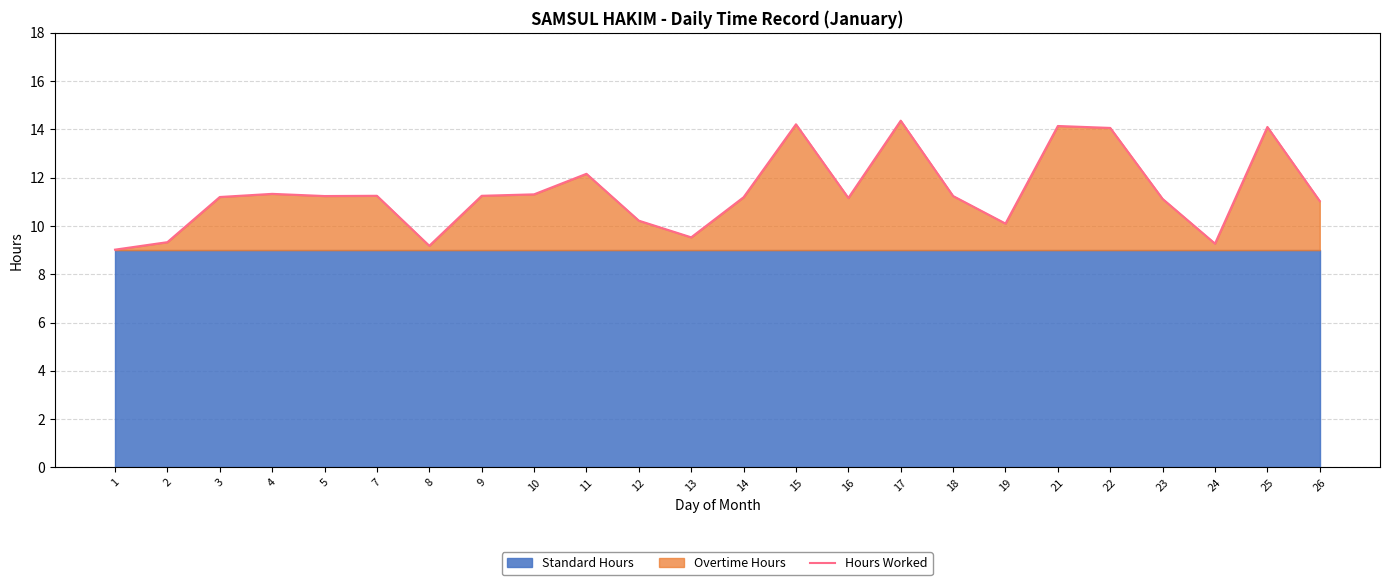

What is the value of the 10th point from the left?

12.2